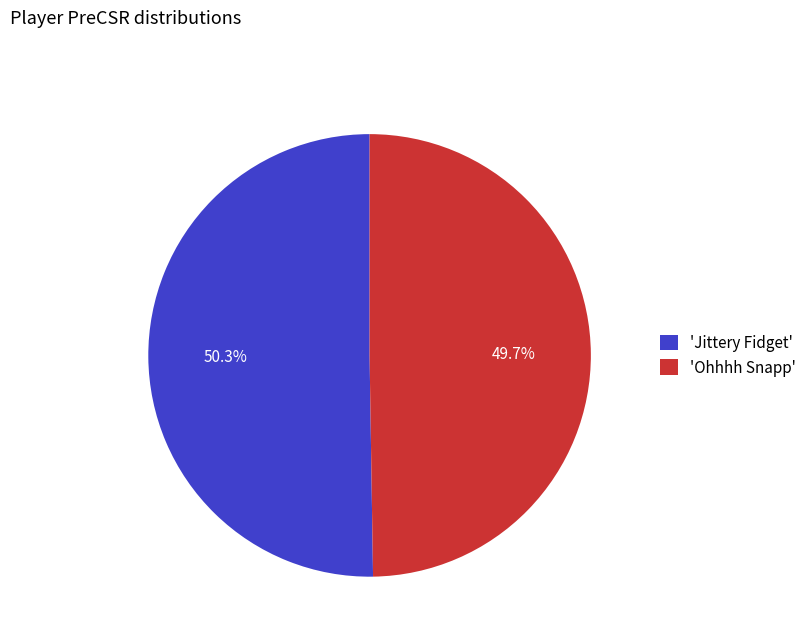

Approximately how many times larger is the value at 'Jittery Fidget' compared to 'Ohhhh Snapp'?

1.0